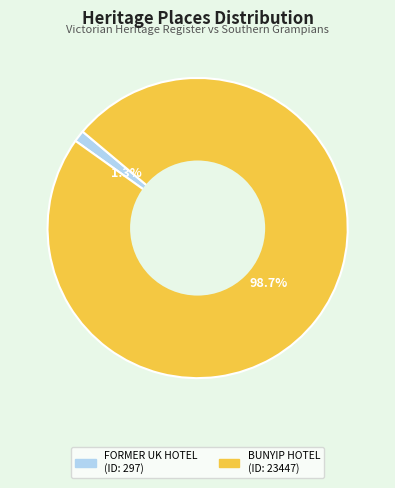

Is there any slice that represents more than half of the pie?

Yes